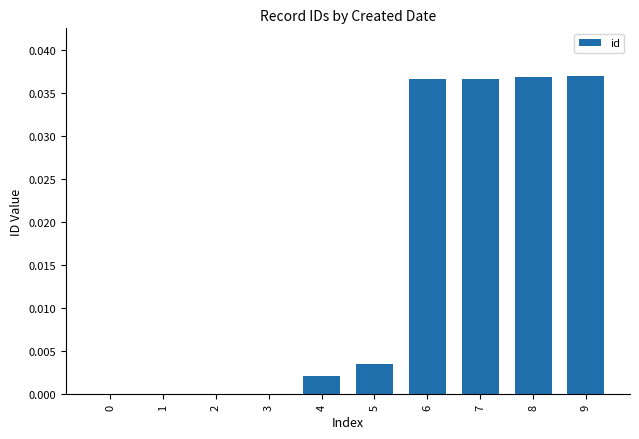

True or false: the data shows 0.0 at 4.

True